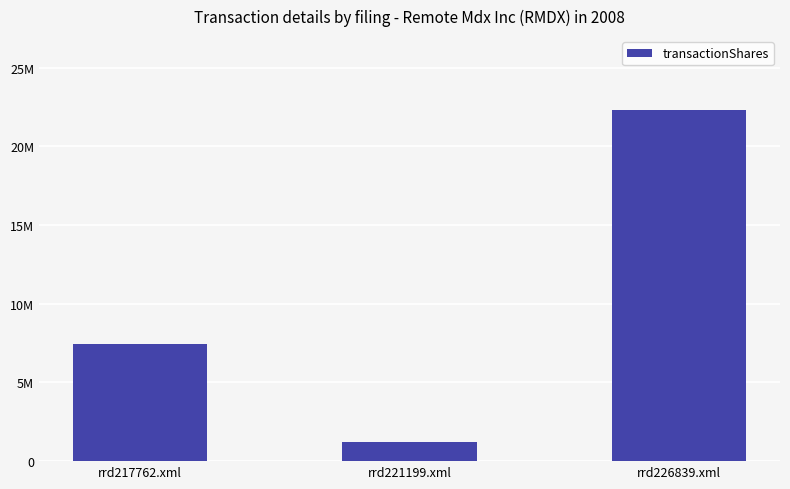

Rank the categories by value from highest to lowest.

rrd226839.xml, rrd217762.xml, rrd221199.xml